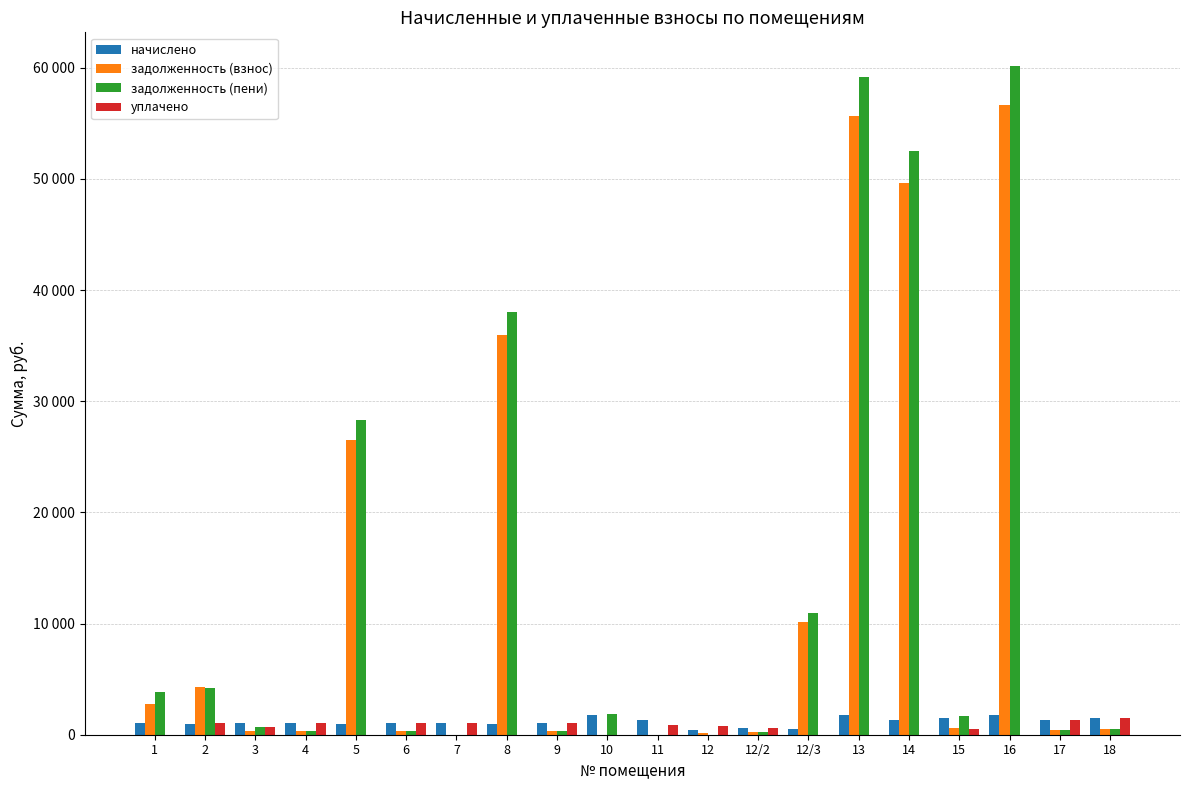

What are all the series names shown in the legend?

начислено, задолженность (взнос), задолженность (пени), уплачено